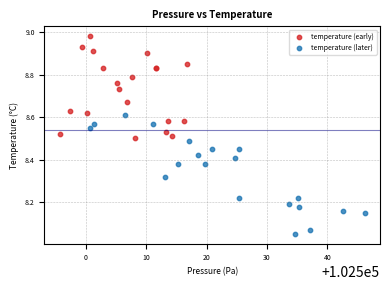

Which series has the largest Y range (max minus min)?

temperature (later)